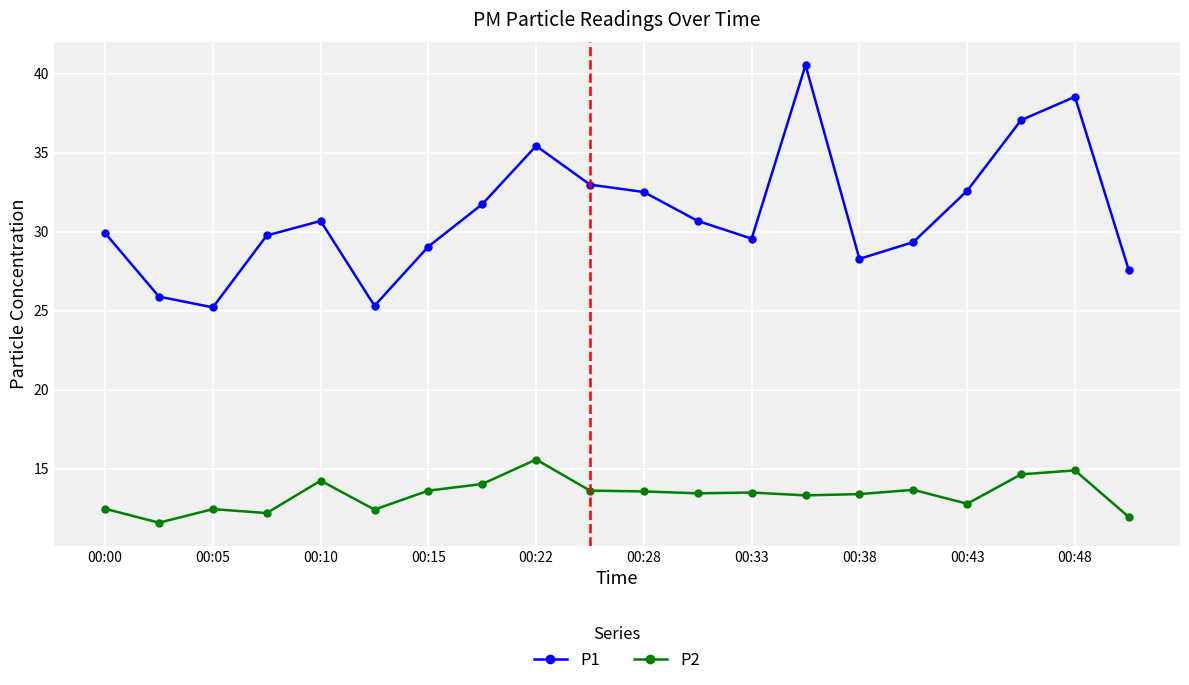

How many data points does each series have?

20